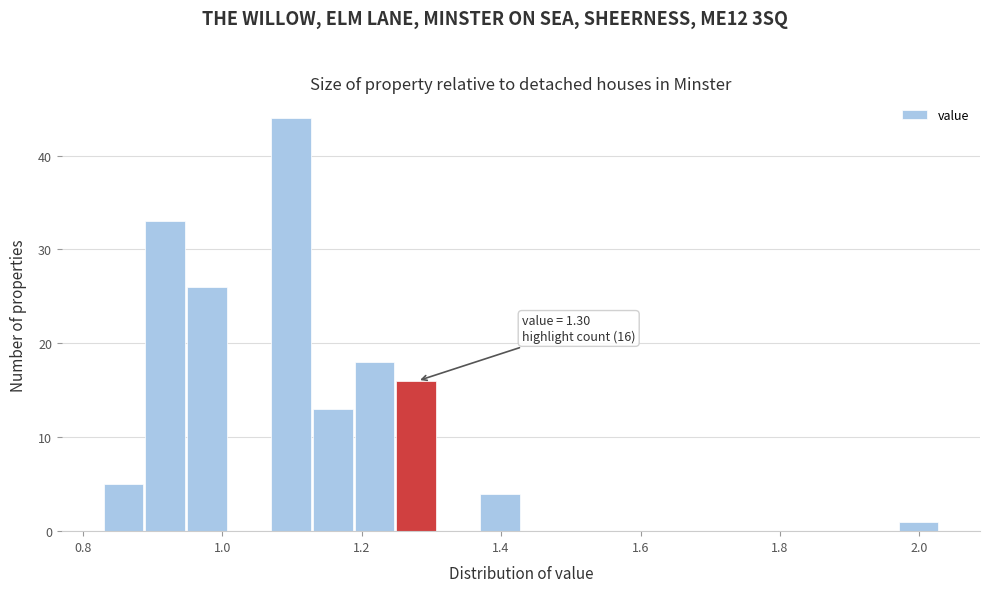

Read against the x-axis, roughly where is the centre of the tallest bar?

1.10